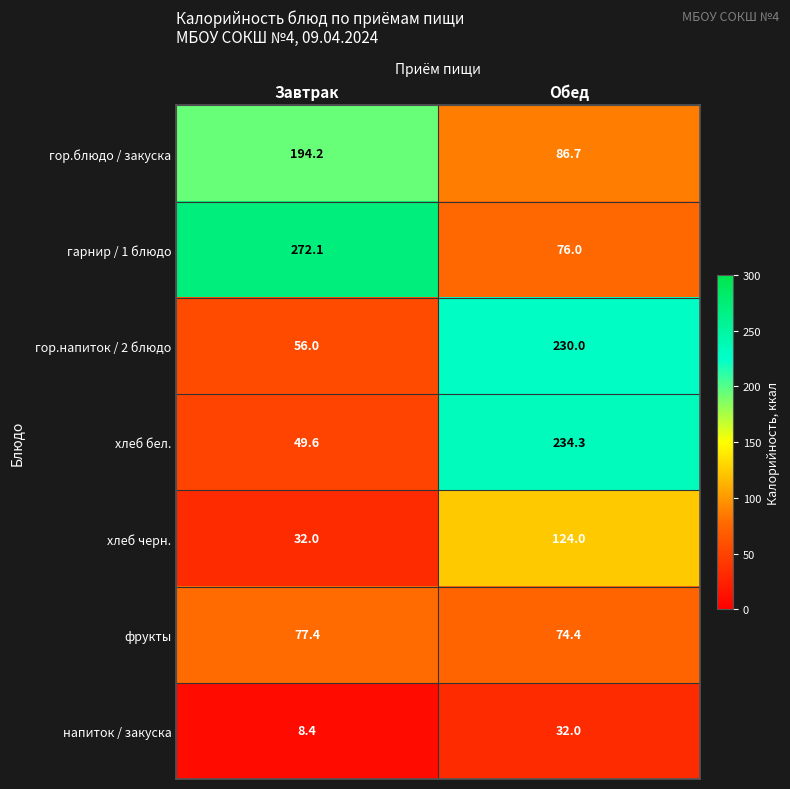

What is the sum of the хлеб черн. values at Обед and Завтрак?

156.0